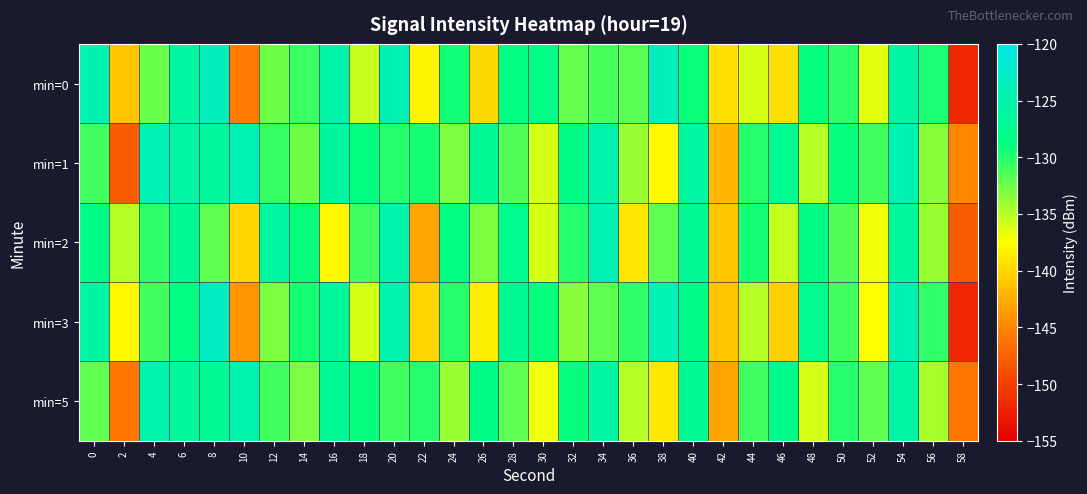

How many categories are shown in the chart?

30